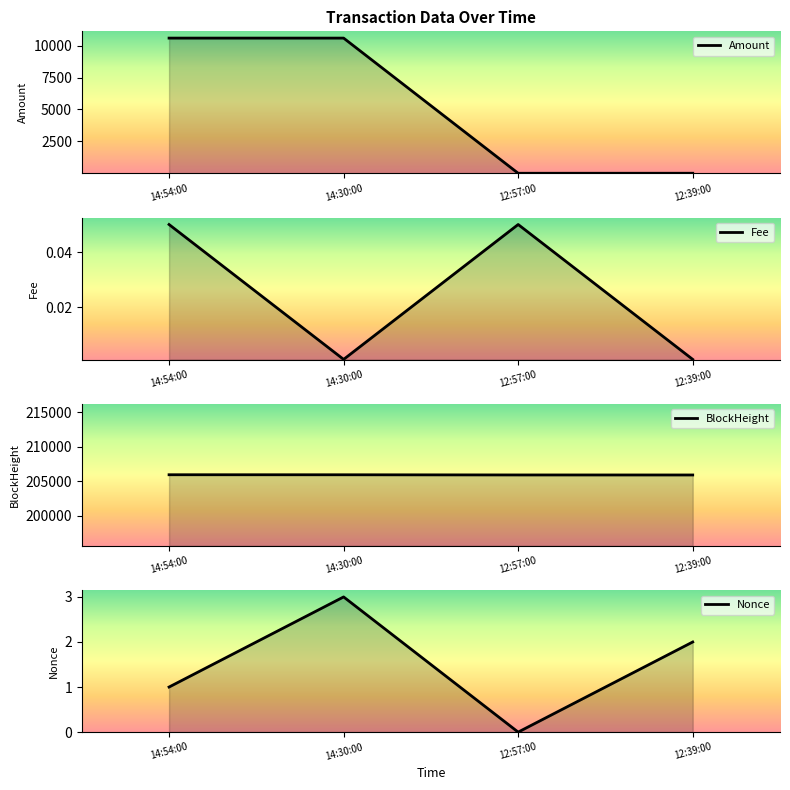

True or false: Amount has more than 1 points higher than both neighbors.

False